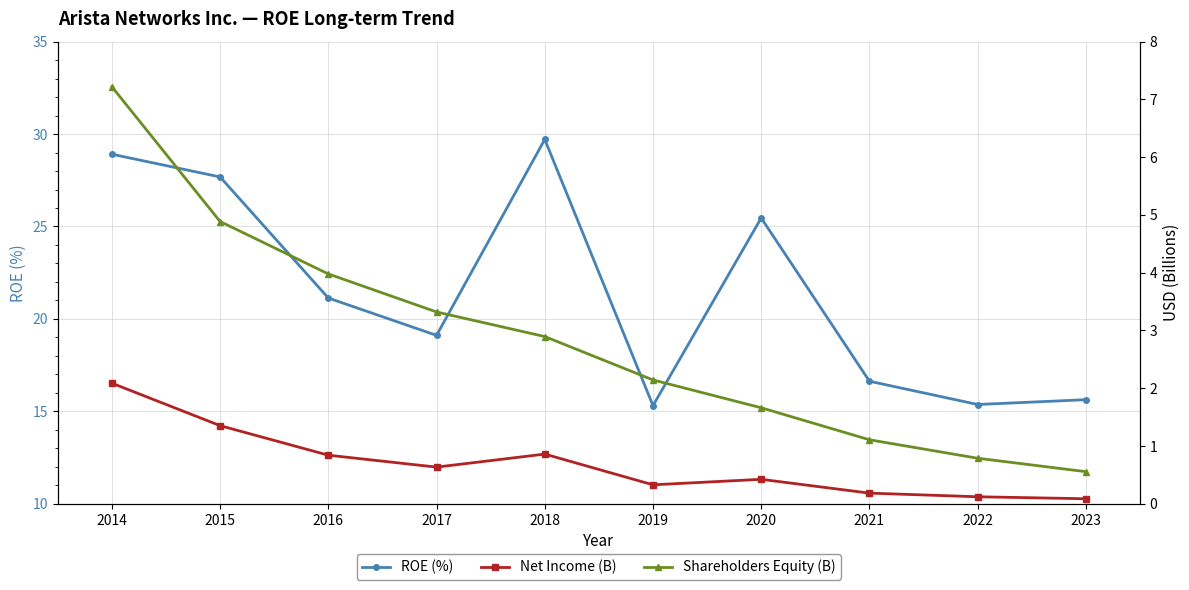

How many series are shown in this chart?

3